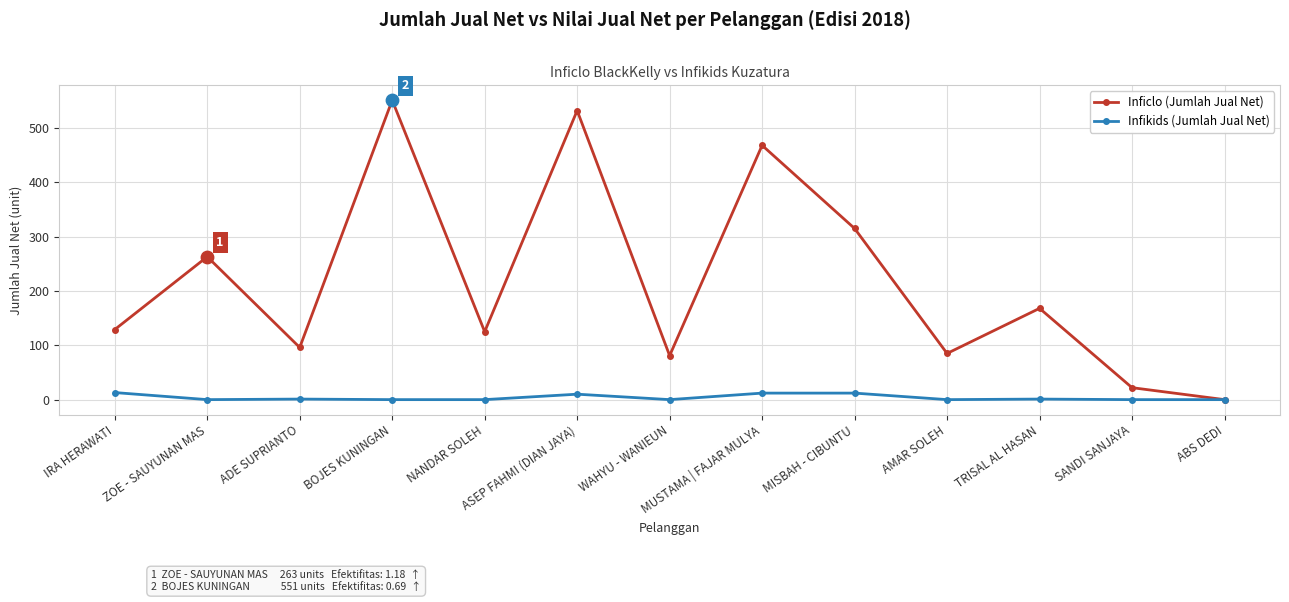

Which series changed the most between NANDAR SOLEH and ABS DEDI?

Inficlo (Jumlah Jual Net)